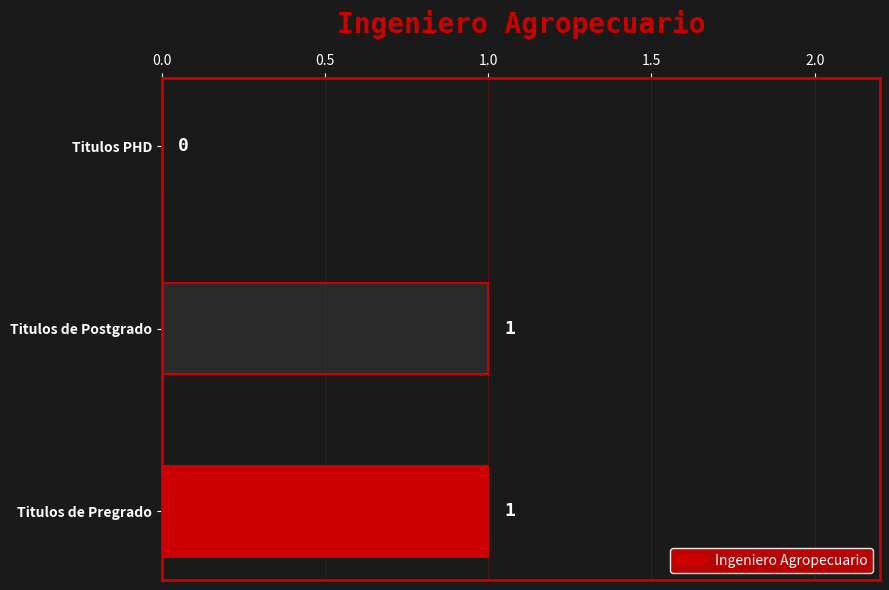

True or false: the data shows 1 at Titulos de Postgrado.

True